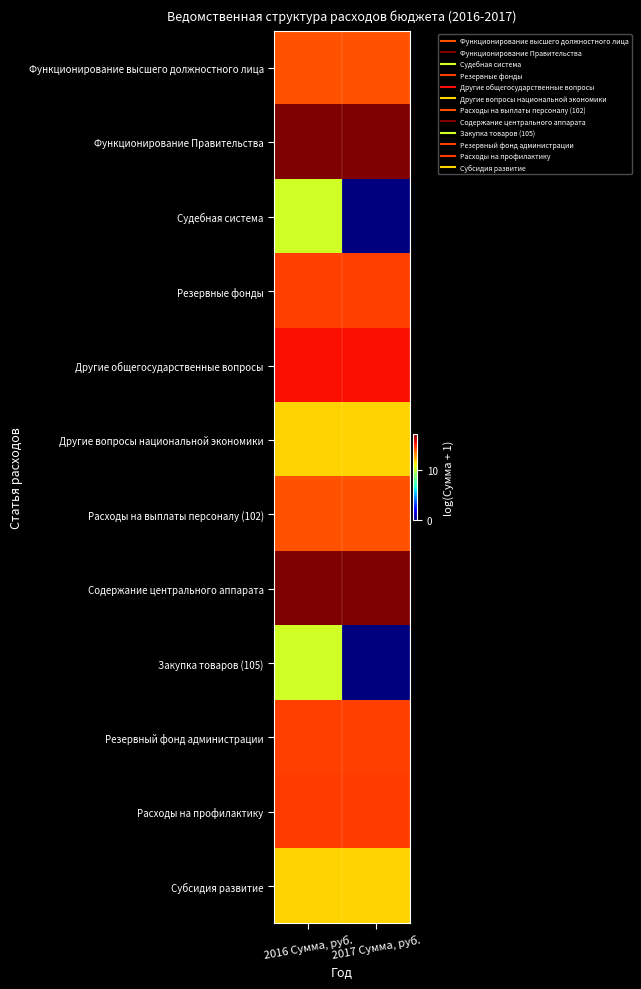

Which series has the largest range (max minus min)?

Судебная система